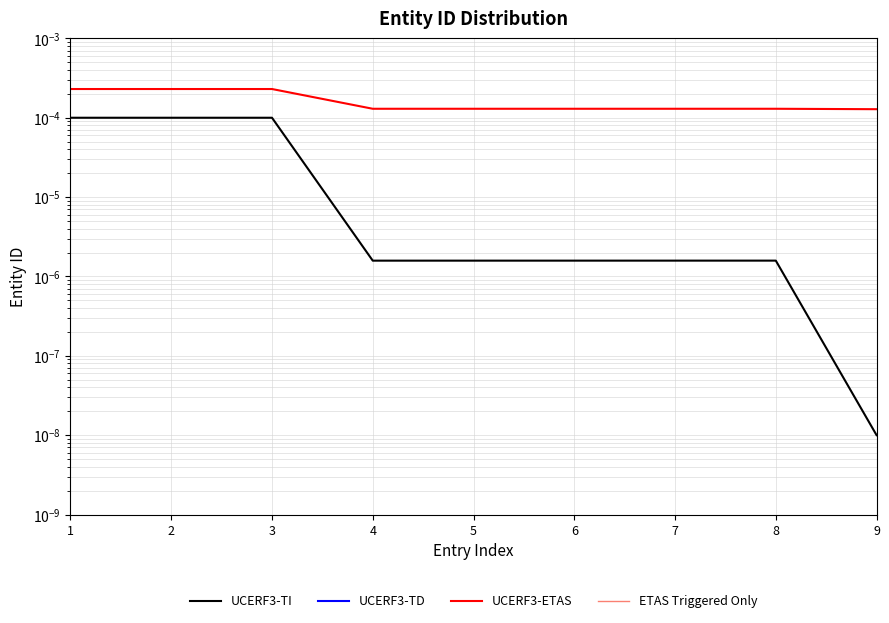

Reading left to right, what are all the values shown in this chart?

UCERF3-TI: 0.0	0.0	0.0	0.0	0.0	0.0	0.0	0.0	0.0
UCERF3-TD: -0.0	-0.0	-0.0	-0.0	-0.0	-0.0	-0.0	-0.0	-0.0
UCERF3-ETAS: 0.0	0.0	0.0	0.0	0.0	0.0	0.0	0.0	0.0
ETAS Triggered Only: -0.0	-0.0	-0.0	-0.0	-0.0	-0.0	-0.0	-0.0	-0.0